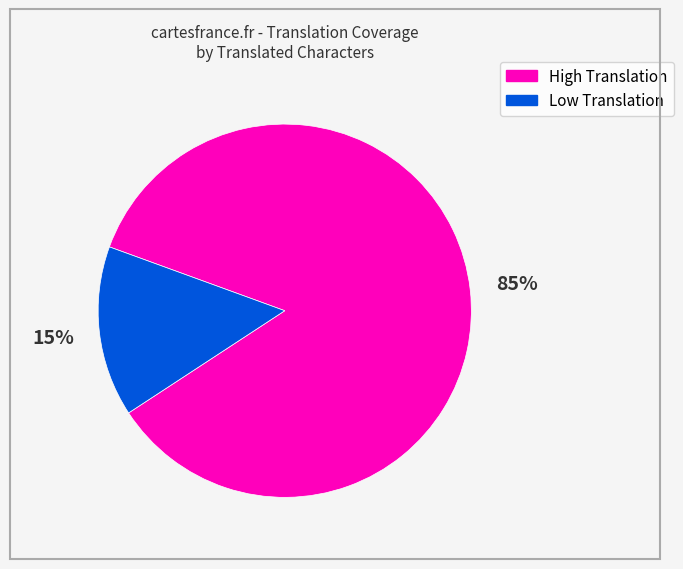

To the nearest percent, what is the average slice percentage?

50%